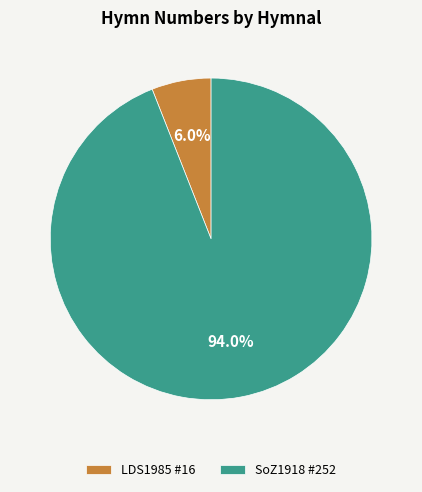

Which category has the biggest portion of the pie?

SoZ1918 #252